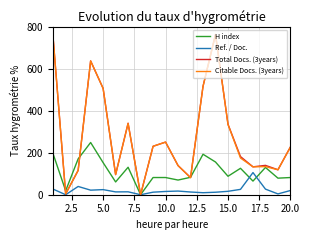

What is the maximum value shown in the chart?

764.0